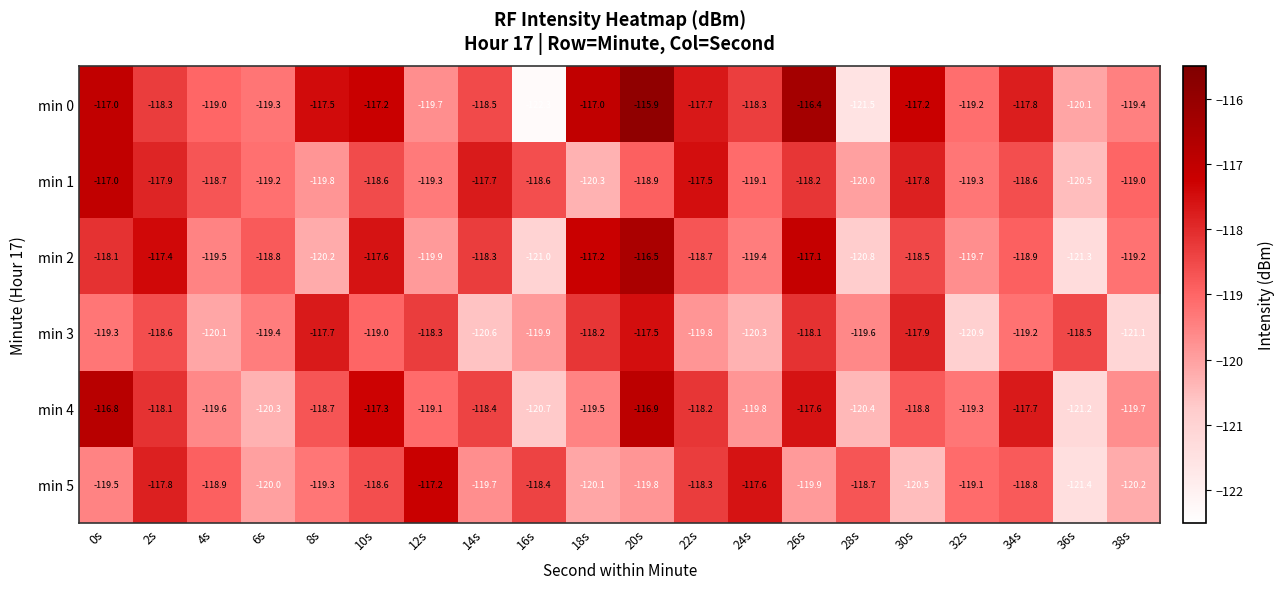

What is the spread (max minus min) of values at 34s?

1.5